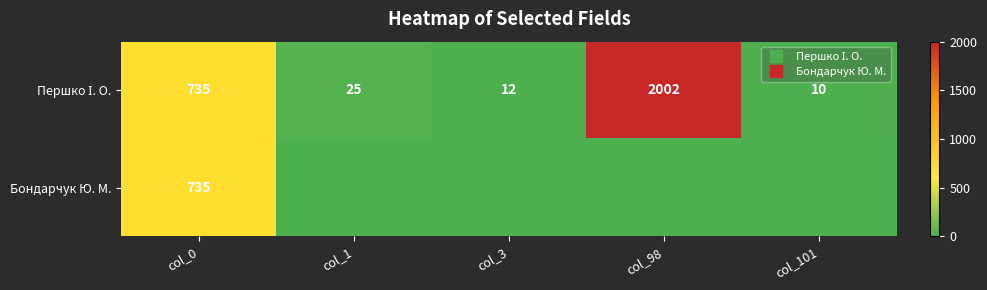

True or false: Бондарчук Ю. М. has a value of 0 at col_98.

True